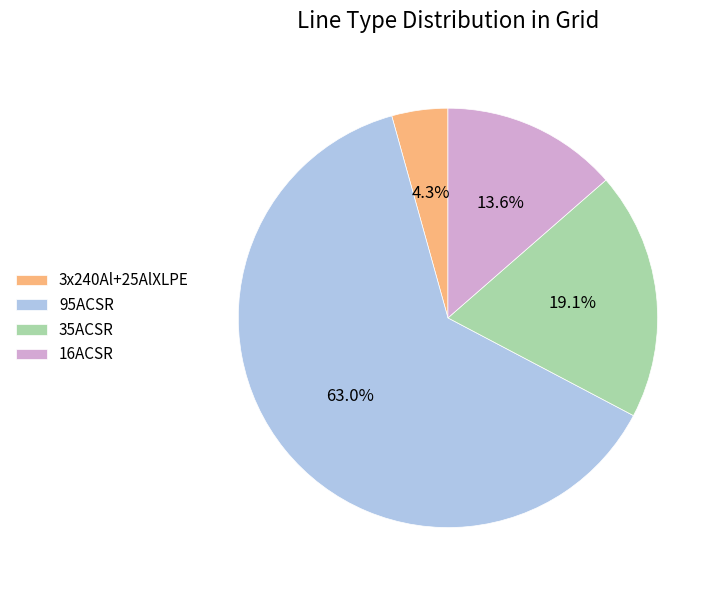

The 95ACSR slice represents 72% of the pie. True or false?

False